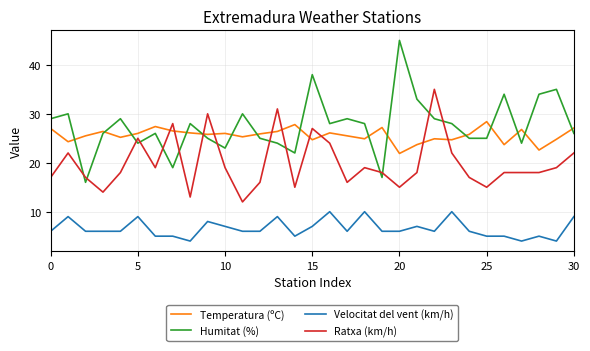

What is the highest value of the Ratxa (km/h) series?

35.0